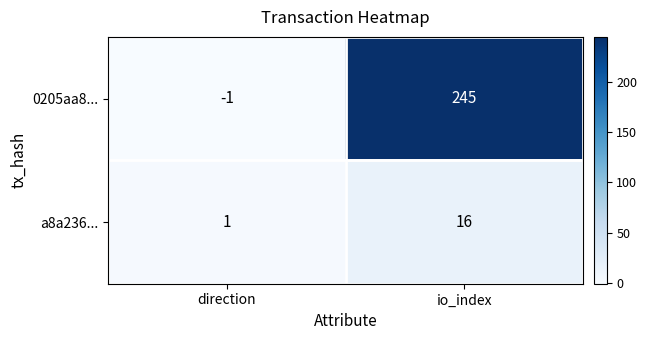

At which label does a8a236... reach its peak?

io_index